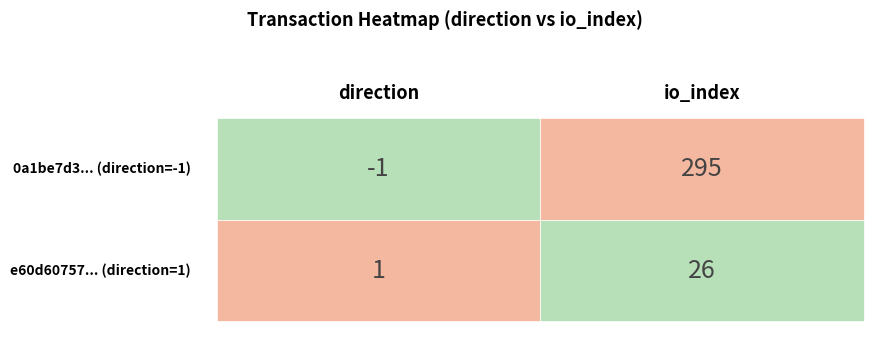

Which series has the widest spread of values?

0a1be7d380a6f27b50c101a4773f3465dc4b26c